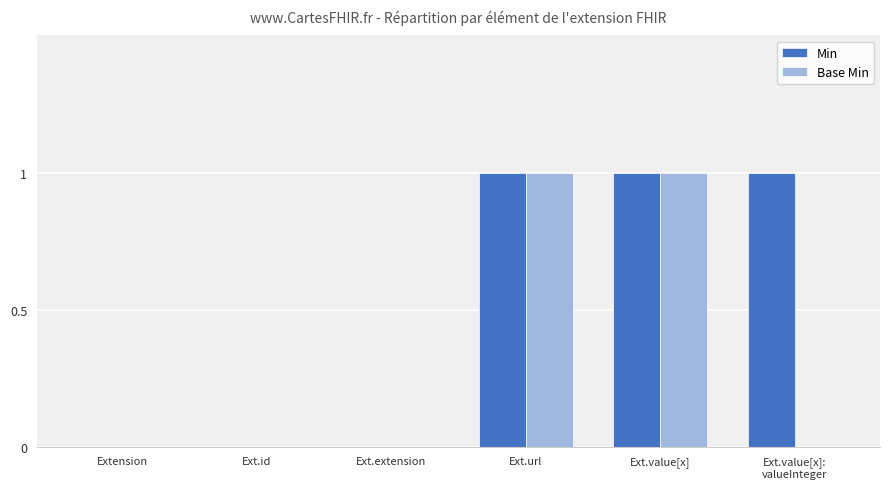

What is the maximum value shown in the chart?

1